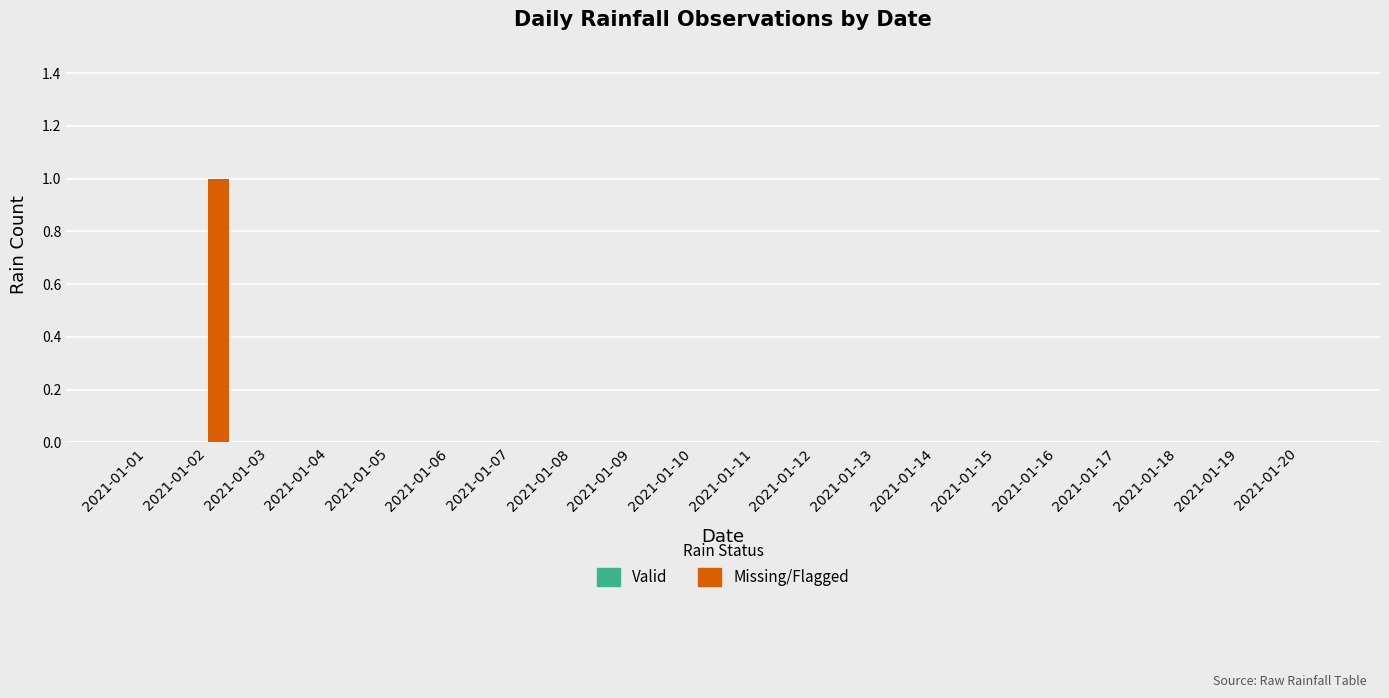

Which category has the highest value across all series?

2021-01-02